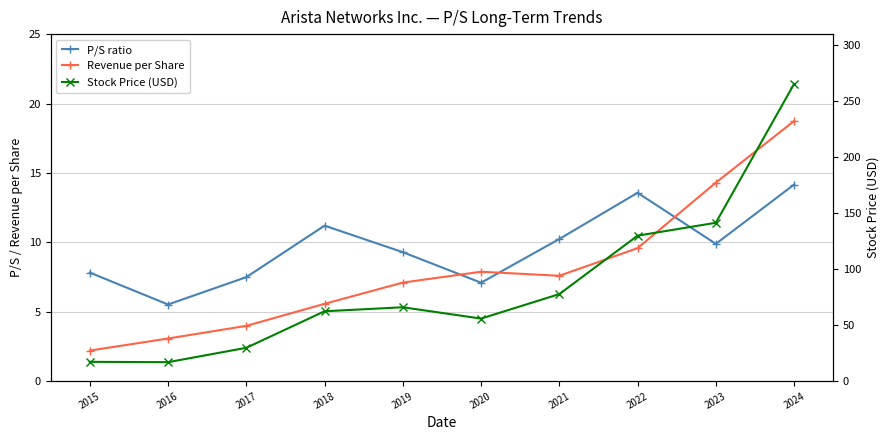

How many data points in Revenue per Share are above 7?

6